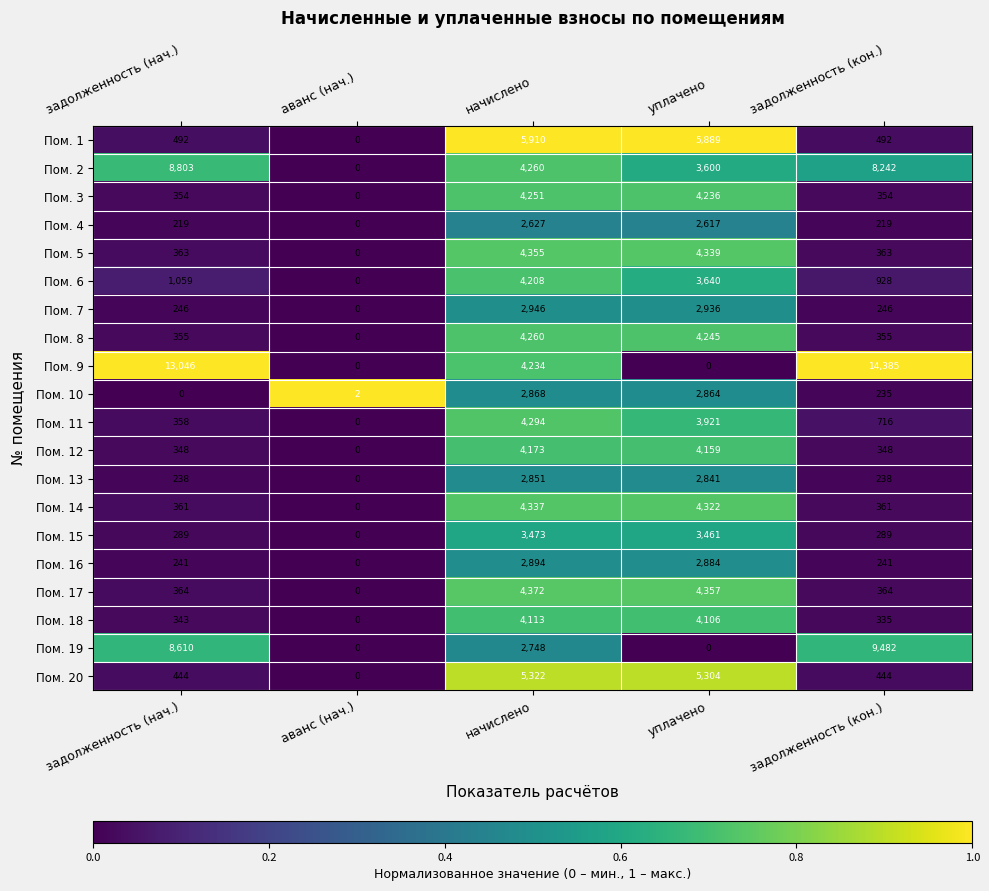

Which series has the widest spread of values?

Пом. 9